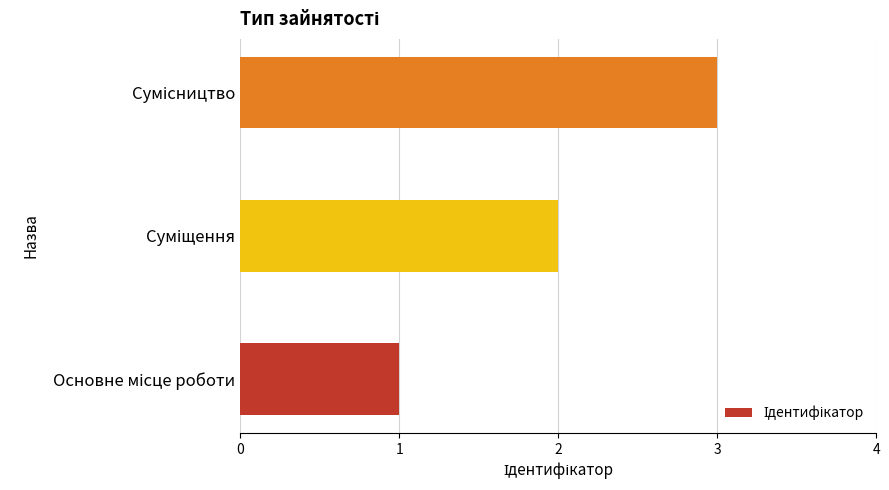

What is the sum of all values?

6